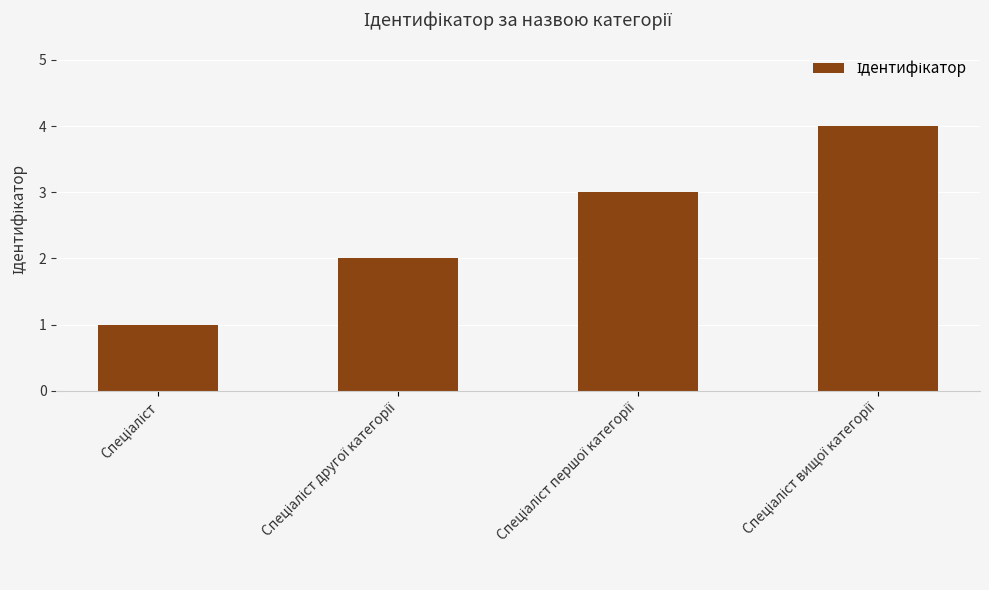

What is the greatest value displayed?

4